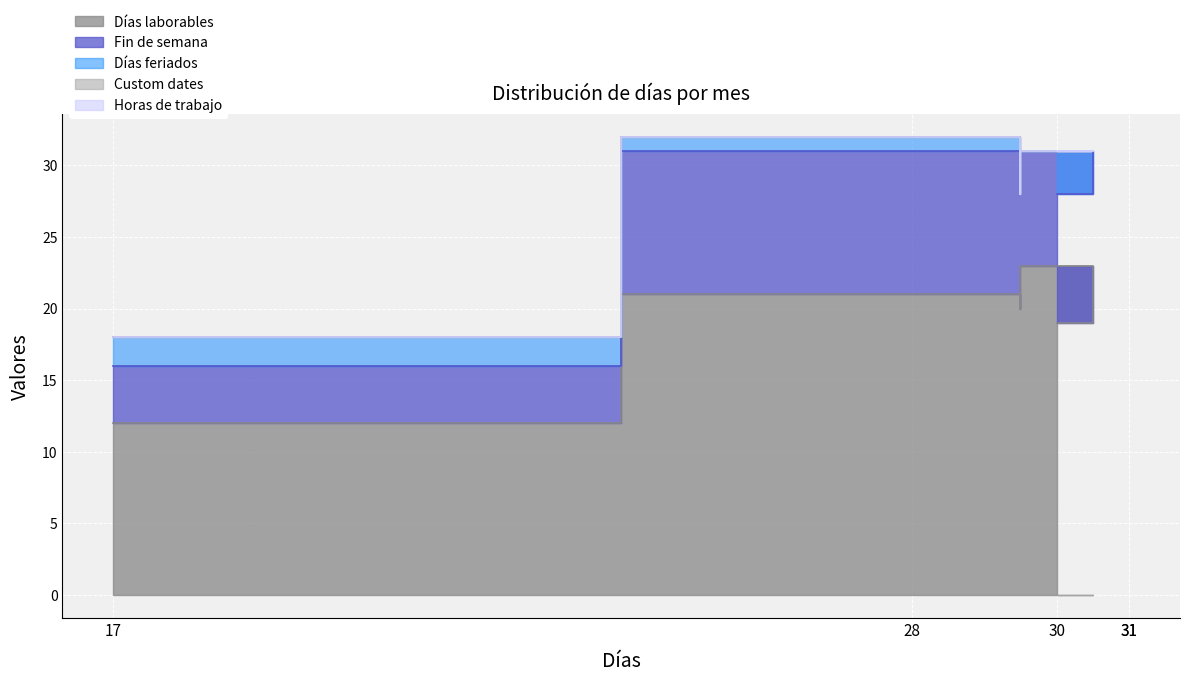

How many distinct data groups are displayed?

5